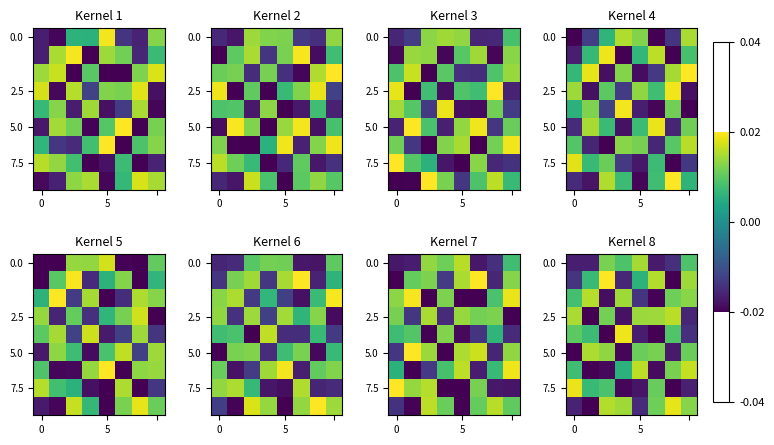

Which label corresponds to the largest value in the chart?

2